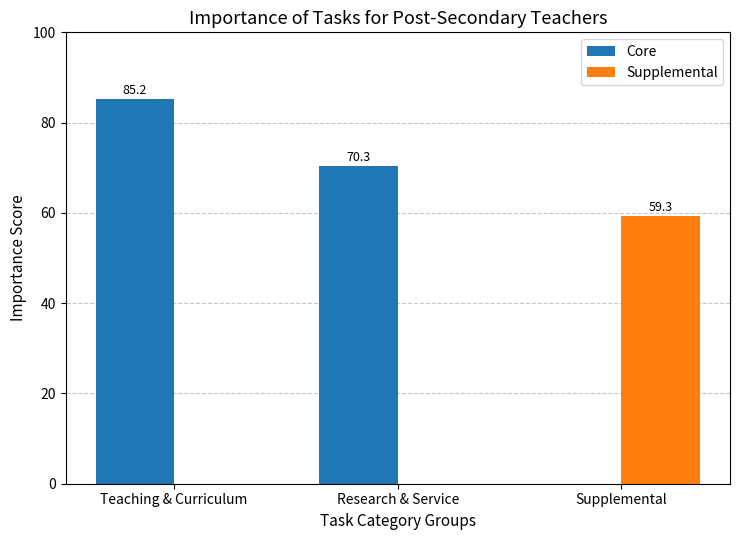

What is the total value across all series at Research & Service?

70.3